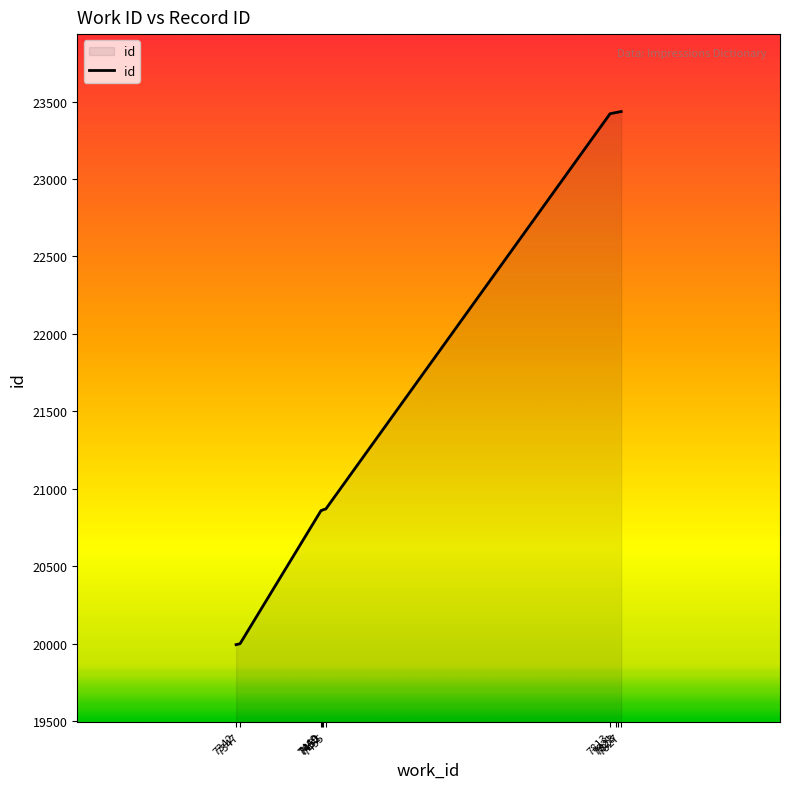

What is the greatest value displayed?

23436